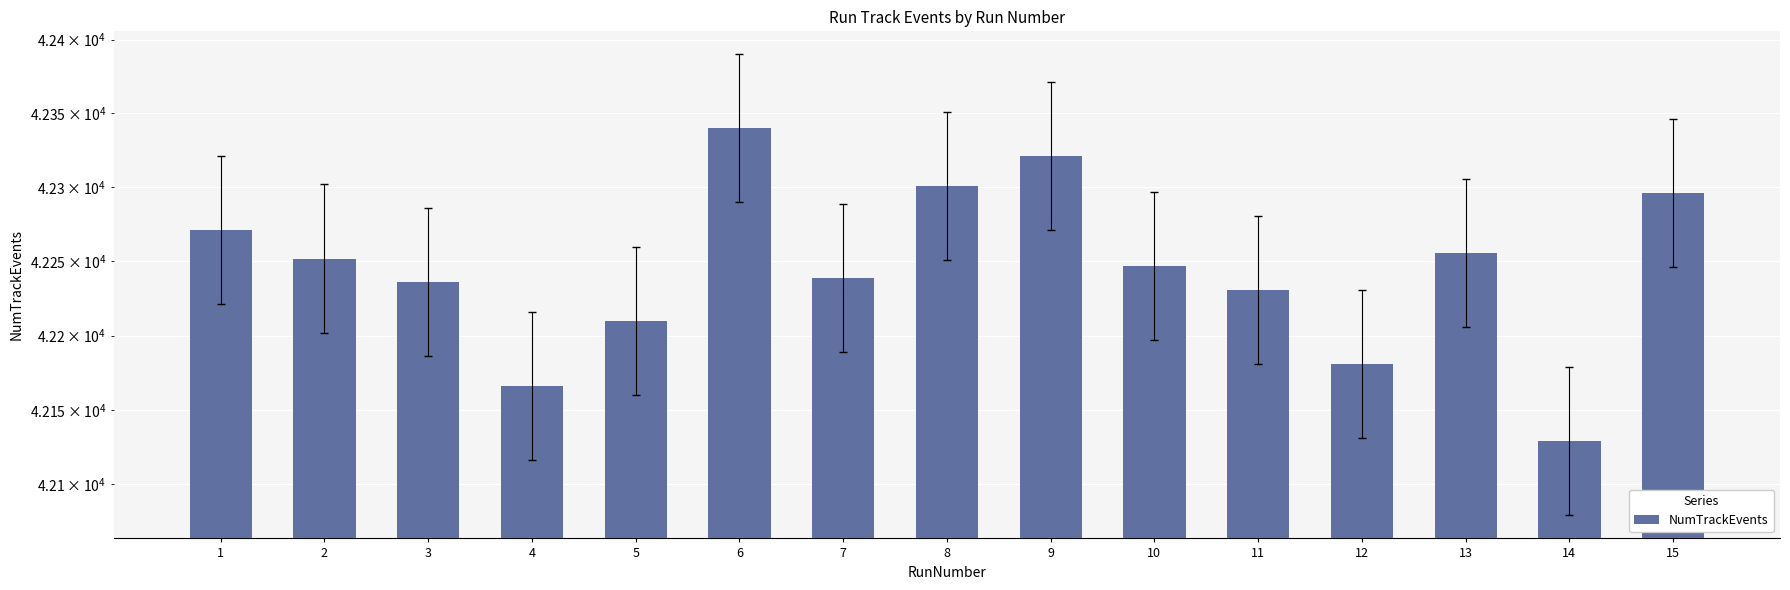

What is the smallest value displayed?

42129